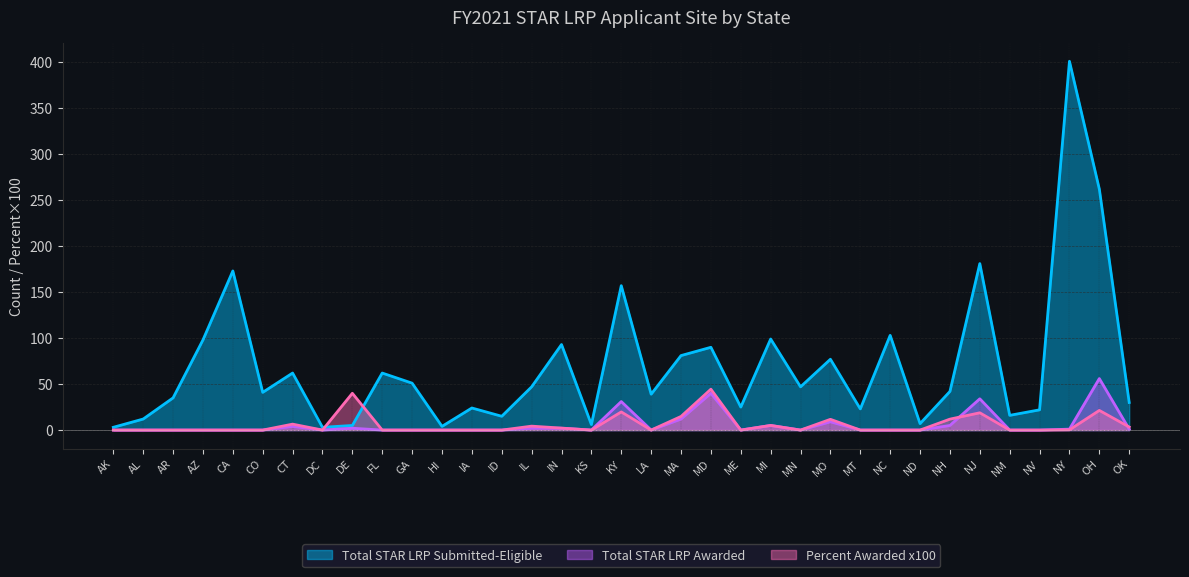

True or false: Total STAR LRP Awarded and Total STAR LRP Submitted-Eligible intersect in this chart.

False